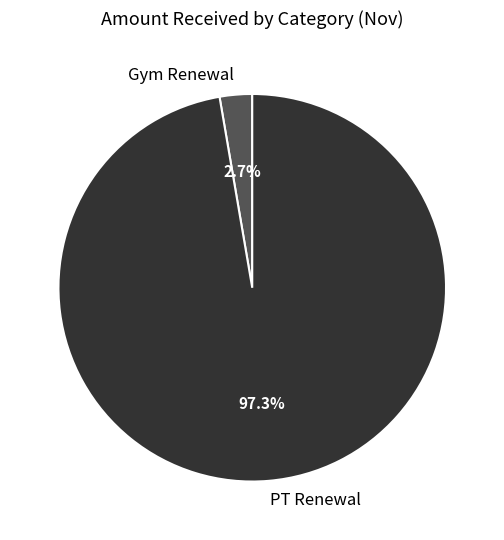

Which slice is the smallest?

Gym Renewal